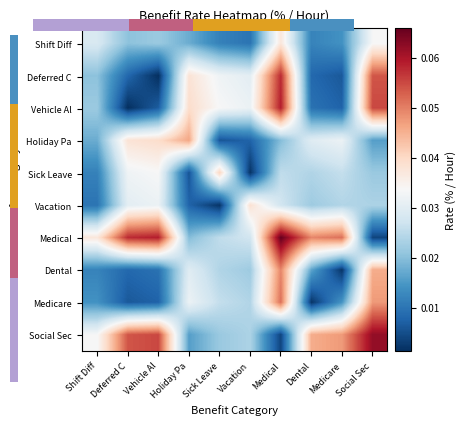

What is the difference between the highest and lowest values at Social Sec?

0.1